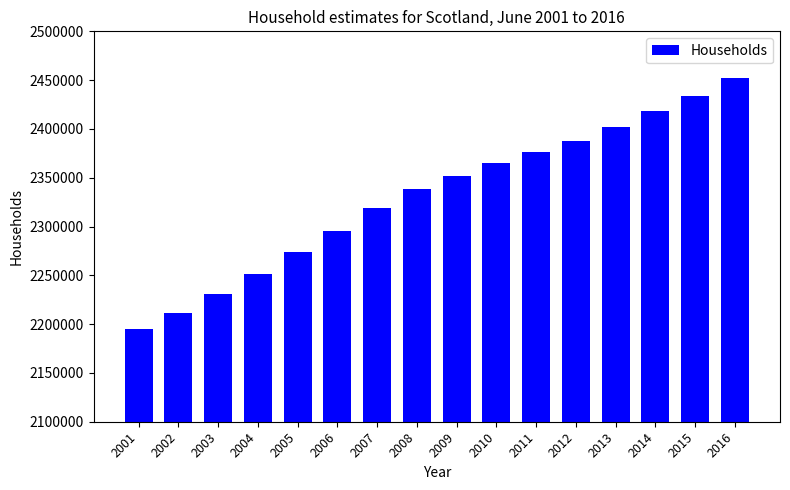

The value at 2014 is 2418335.1. True or false?

True